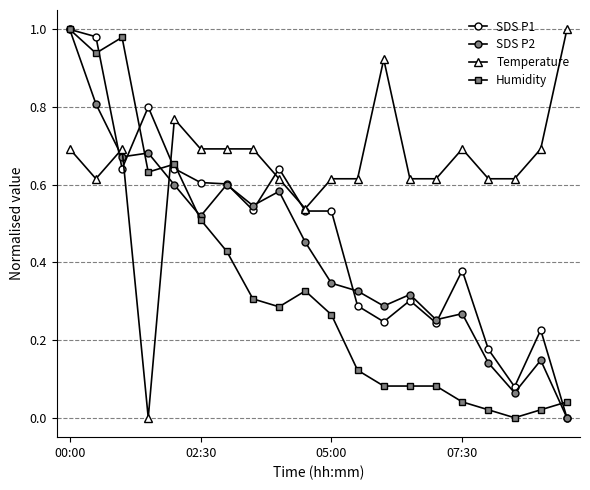

What is the value of the SDS P2 point at the 1st from the left?

1.0